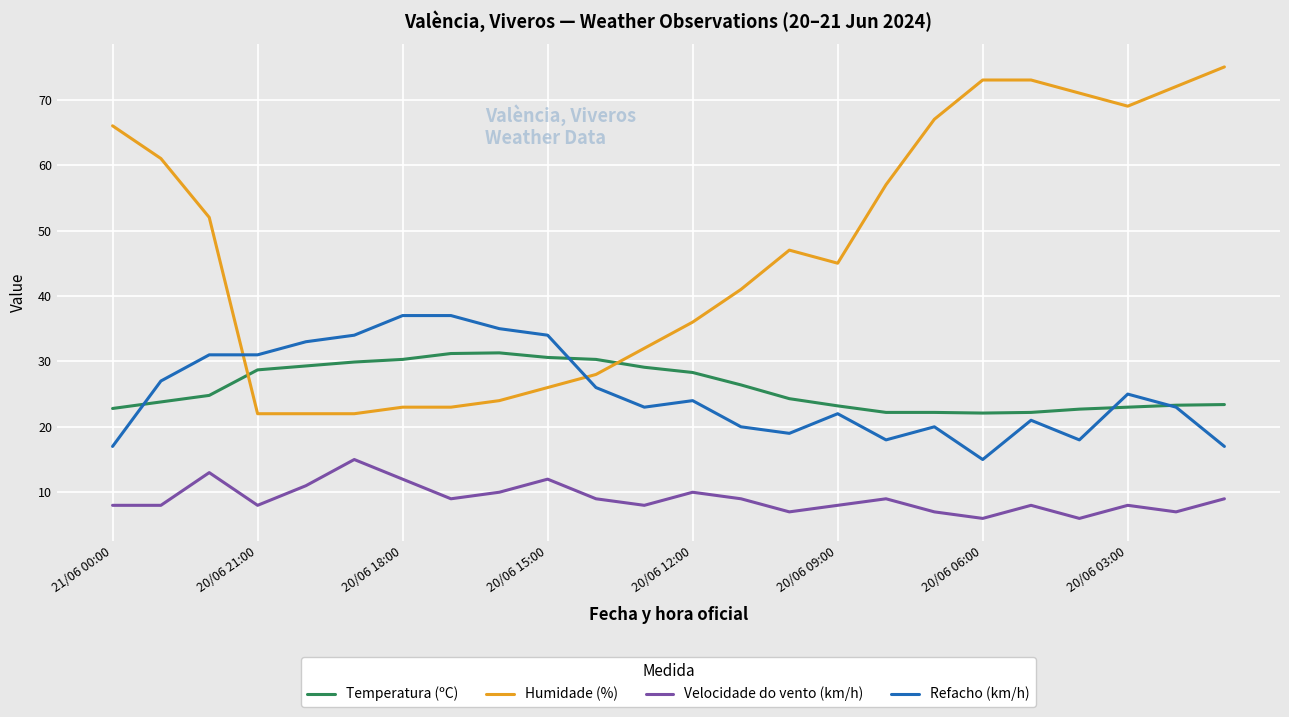

List the series in order of their peak value, lowest first.

Velocidade do vento (km/h), Temperatura (ºC), Refacho (km/h), Humidade (%)